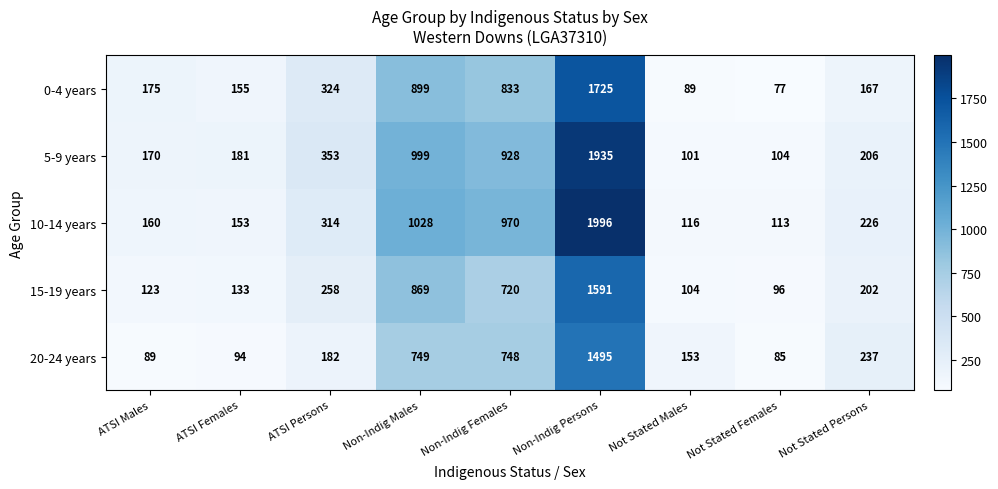

What is the approximate value of 0-4 years at ATSI Persons?

324